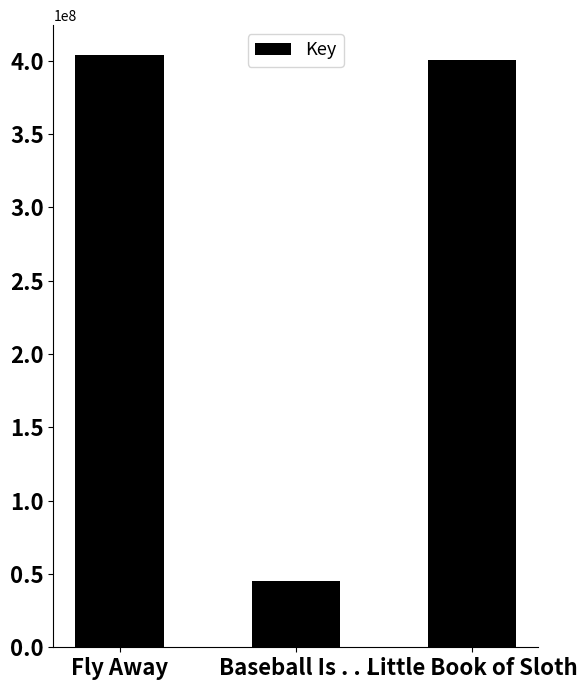

What value does the data have at Little Book of Sloth, to the nearest 10?

400094890